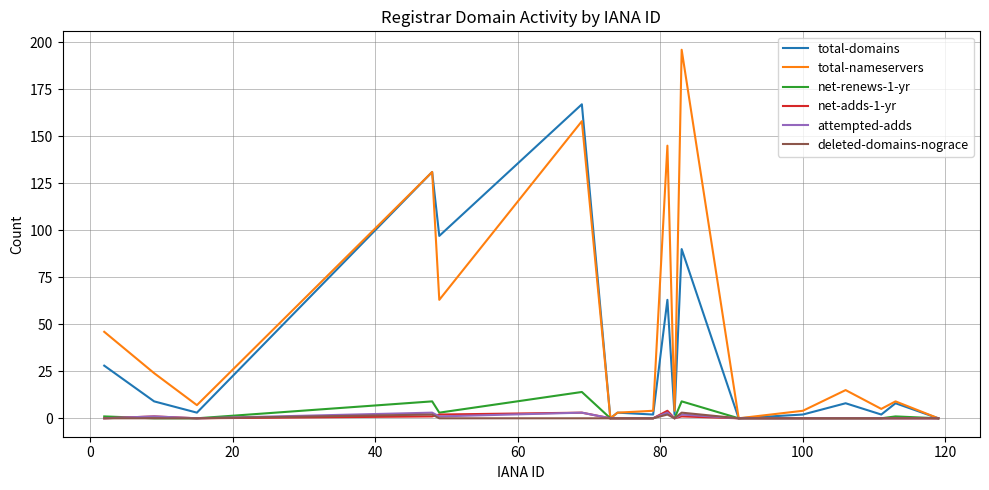

Which series has the largest range (max minus min)?

total-nameservers